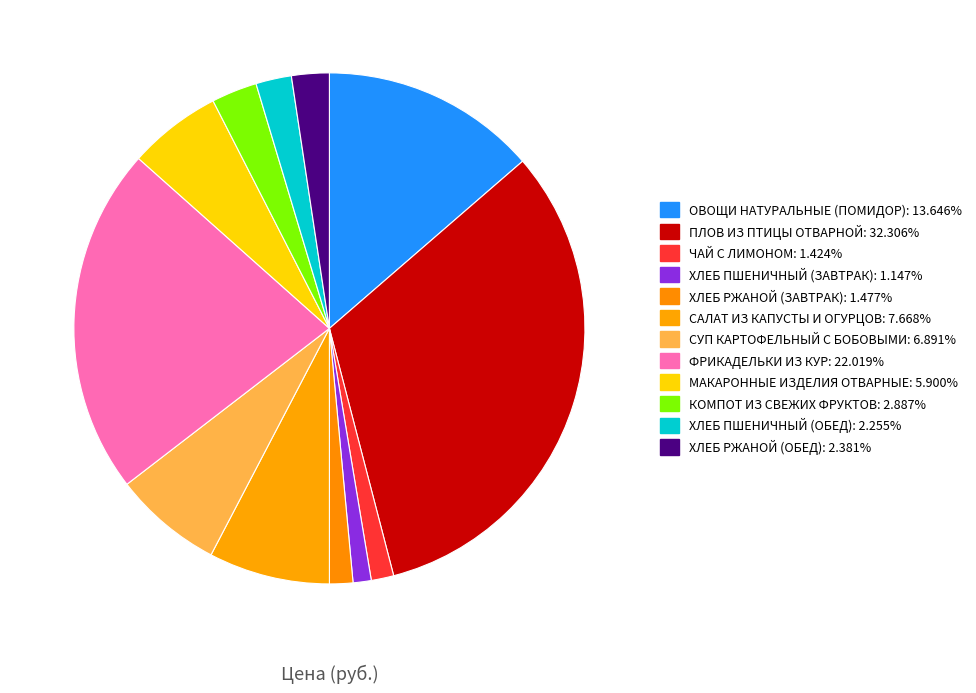

To the nearest percent, what is the difference between the largest and smallest slice percentages?

31%